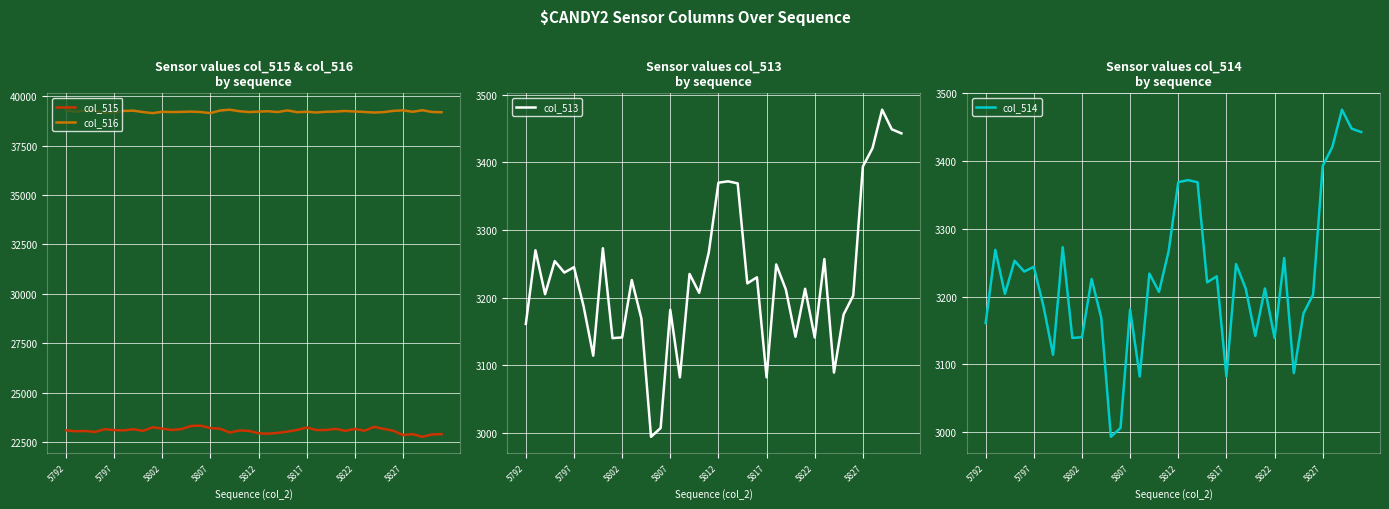

How many interior local valleys does the col_515 series have?

12